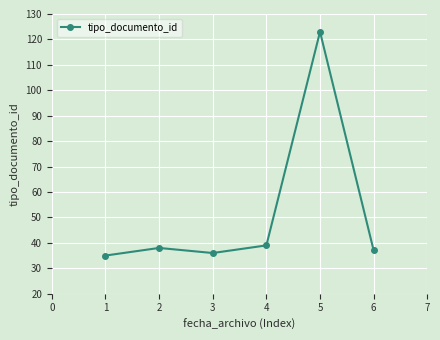

True or false: there are more than 2 points higher than both neighbors.

False